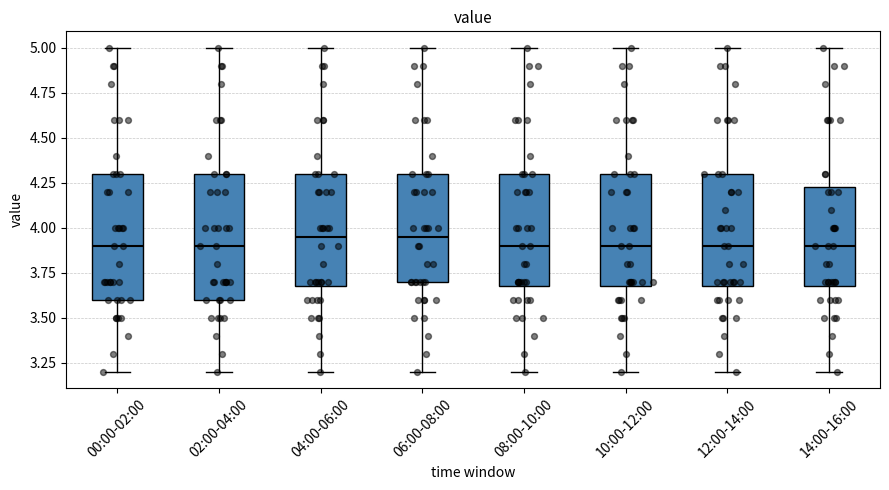

Reading left to right, read every box against the y-axis: the position of its median line, the range the box covers, and the ends of its whiskers. The values are not printed on the chart, so give them approximately, as read against the axis.

00:00-02:00: median 3.90, box 3.60 to 4.30, whiskers 3.20 to 5.00
02:00-04:00: median 3.90, box 3.60 to 4.30, whiskers 3.20 to 5.00
04:00-06:00: median 3.95, box 3.70 to 4.30, whiskers 3.20 to 5.00
06:00-08:00: median 3.95, box 3.70 to 4.30, whiskers 3.20 to 5.00
08:00-10:00: median 3.90, box 3.70 to 4.30, whiskers 3.20 to 5.00
10:00-12:00: median 3.90, box 3.70 to 4.30, whiskers 3.20 to 5.00
12:00-14:00: median 3.90, box 3.70 to 4.30, whiskers 3.20 to 5.00
14:00-16:00: median 3.90, box 3.70 to 4.25, whiskers 3.20 to 5.00